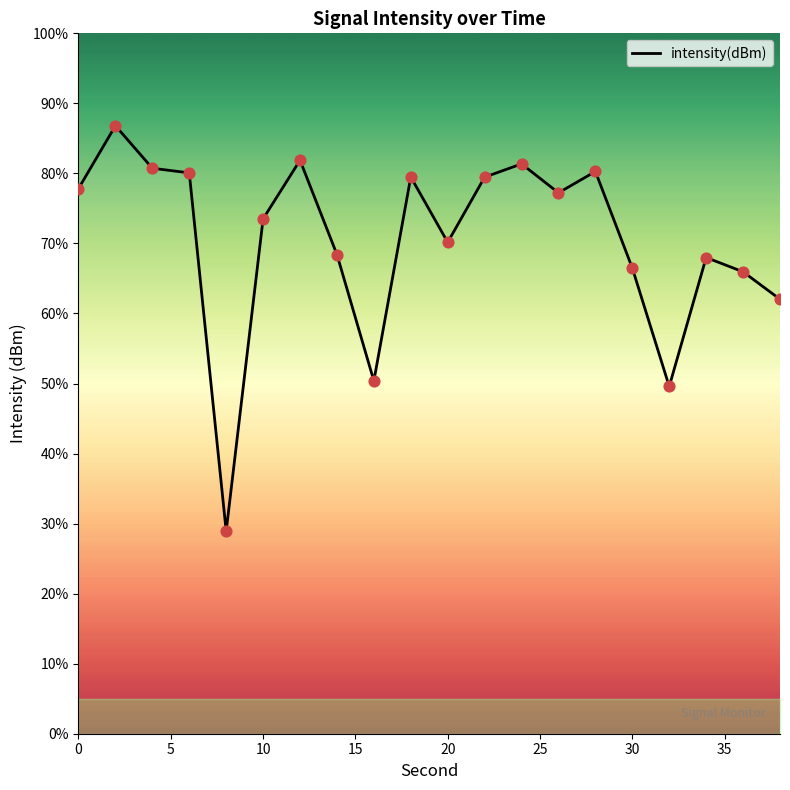

What is the difference between the maximum and minimum values?

57.9